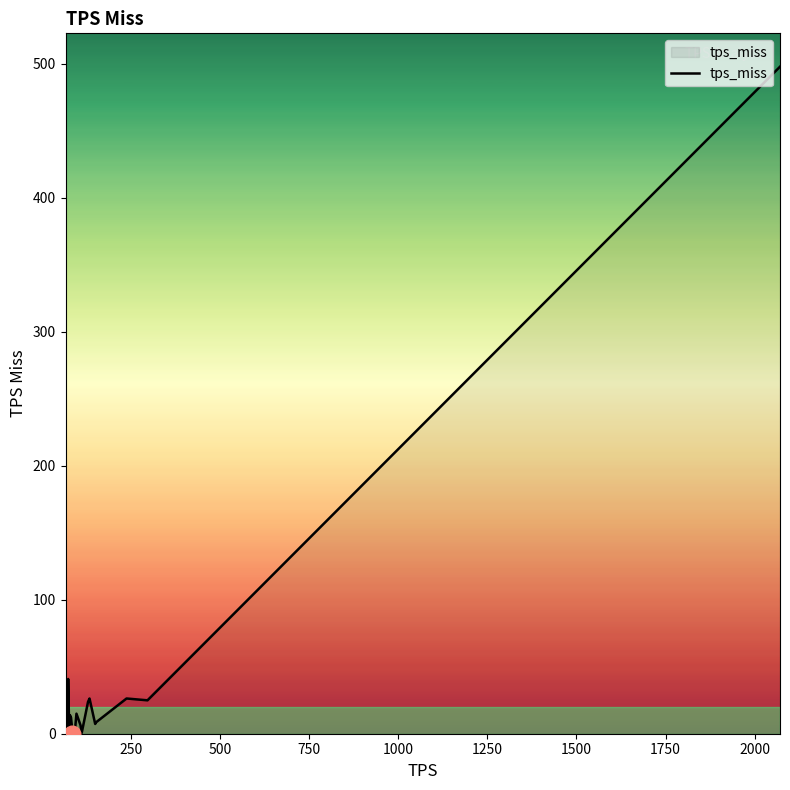

What is the average value?

36.0